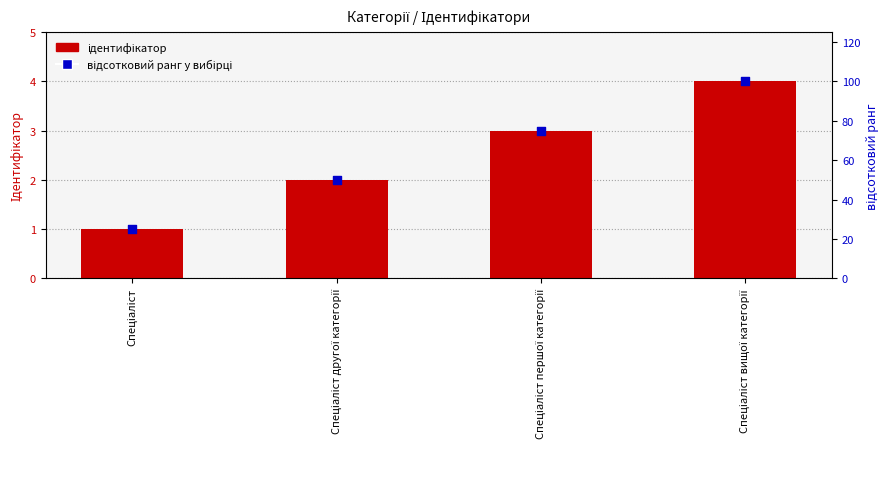

Which series has the largest total across all categories?

відсотковий ранг у вибірці